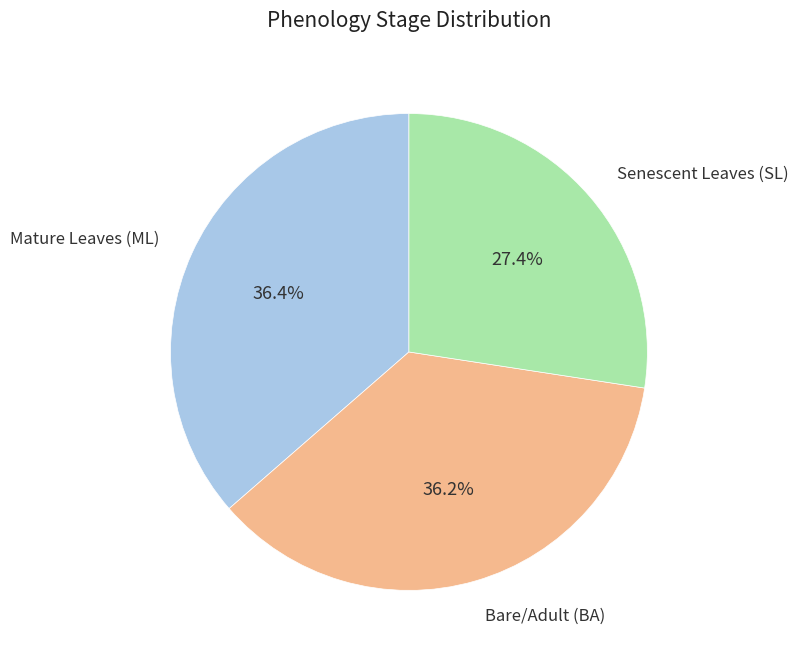

Is there a majority slice in this chart?

No